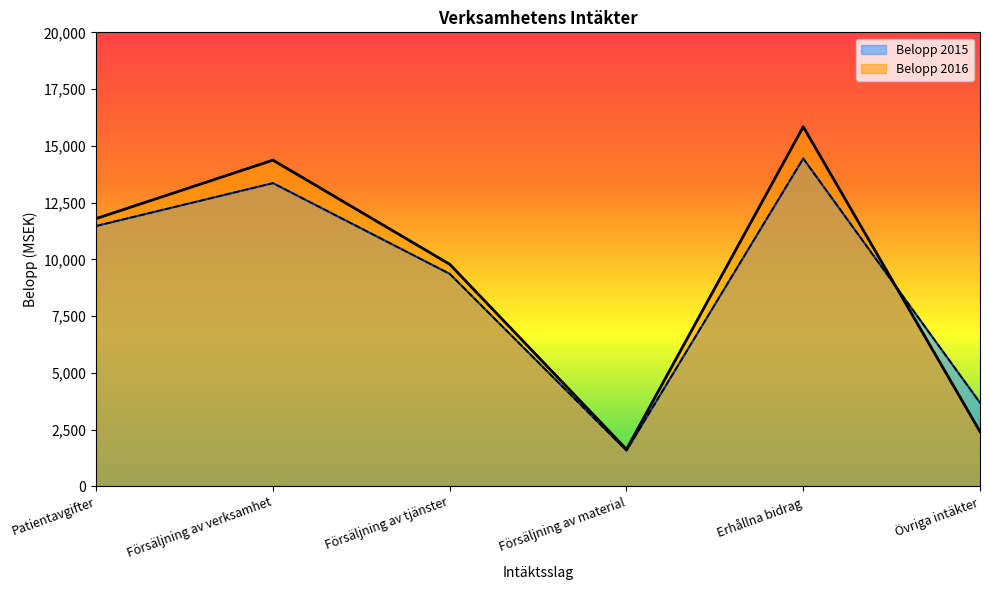

At which label does Belopp 2016 first exceed 11796?

Försäljning av verksamhet